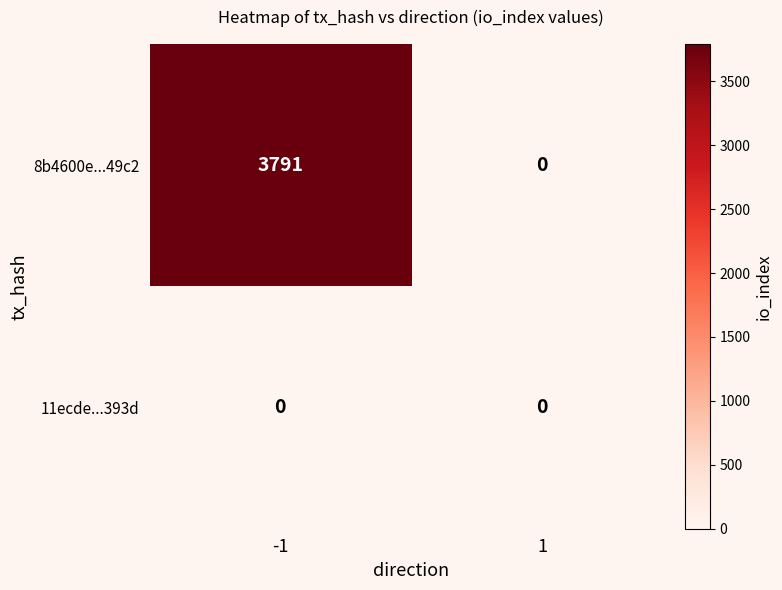

Count the number of categories in the chart.

2